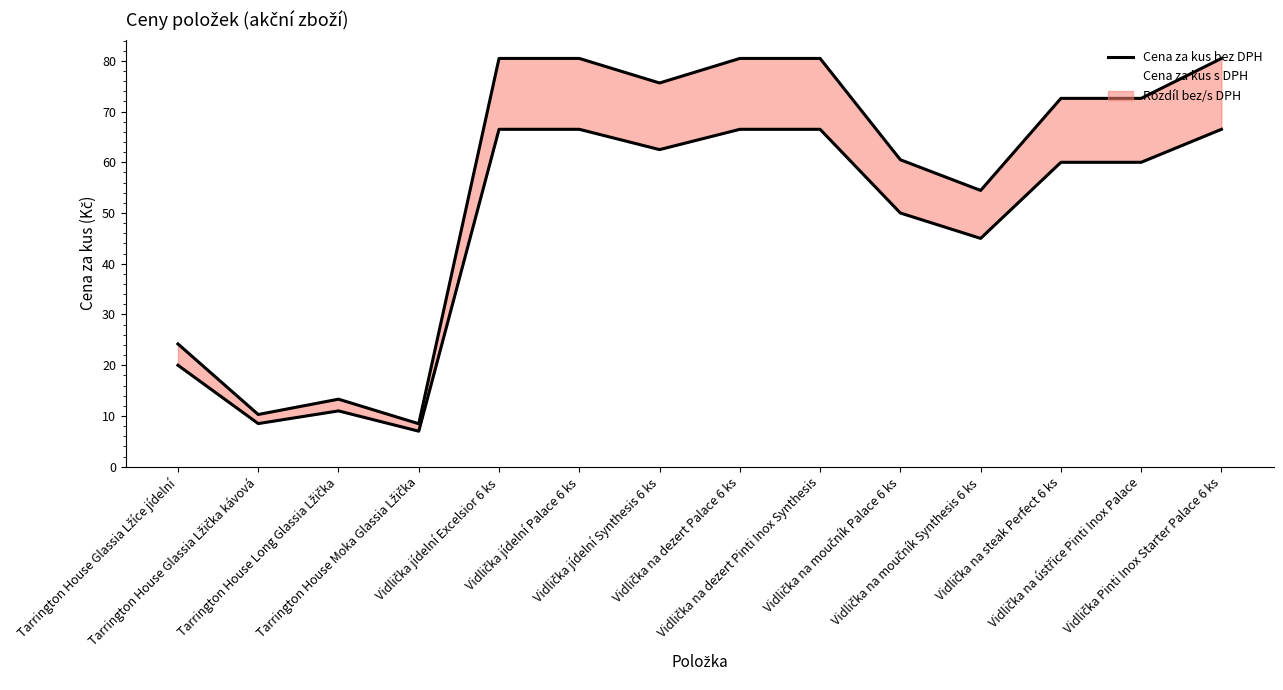

Does the chart have visible grid lines?

No